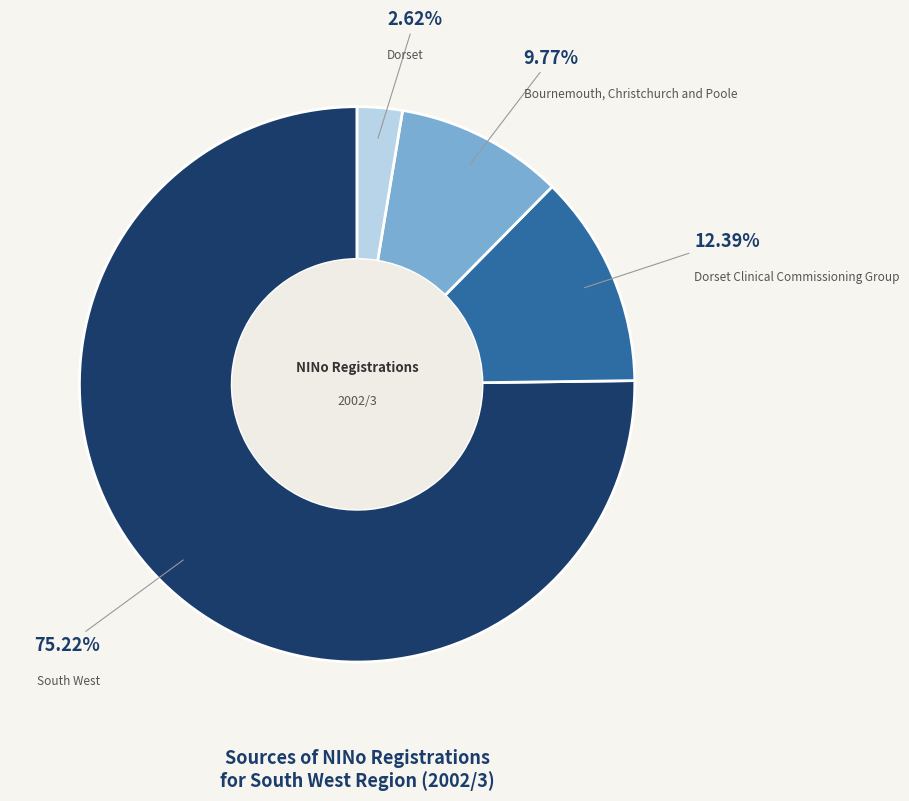

Between Bournemouth, Christchurch and Poole and Dorset, which is larger?

Bournemouth, Christchurch and Poole